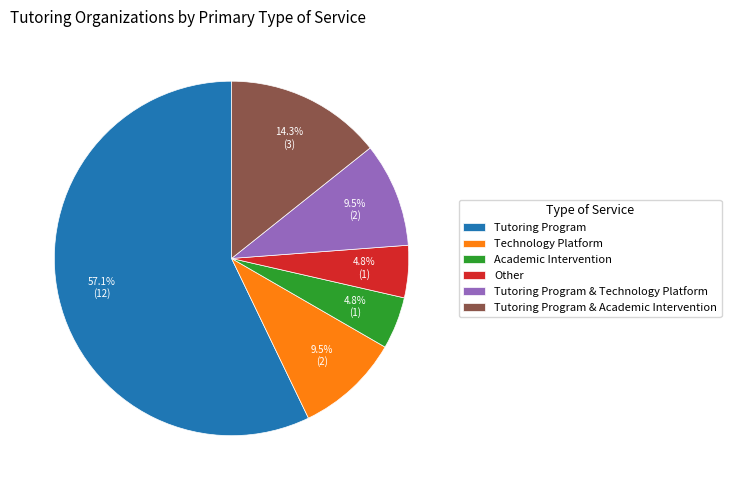

To the nearest percent, what is the difference between the Academic Intervention and Tutoring Program & Academic Intervention slice percentages?

10%